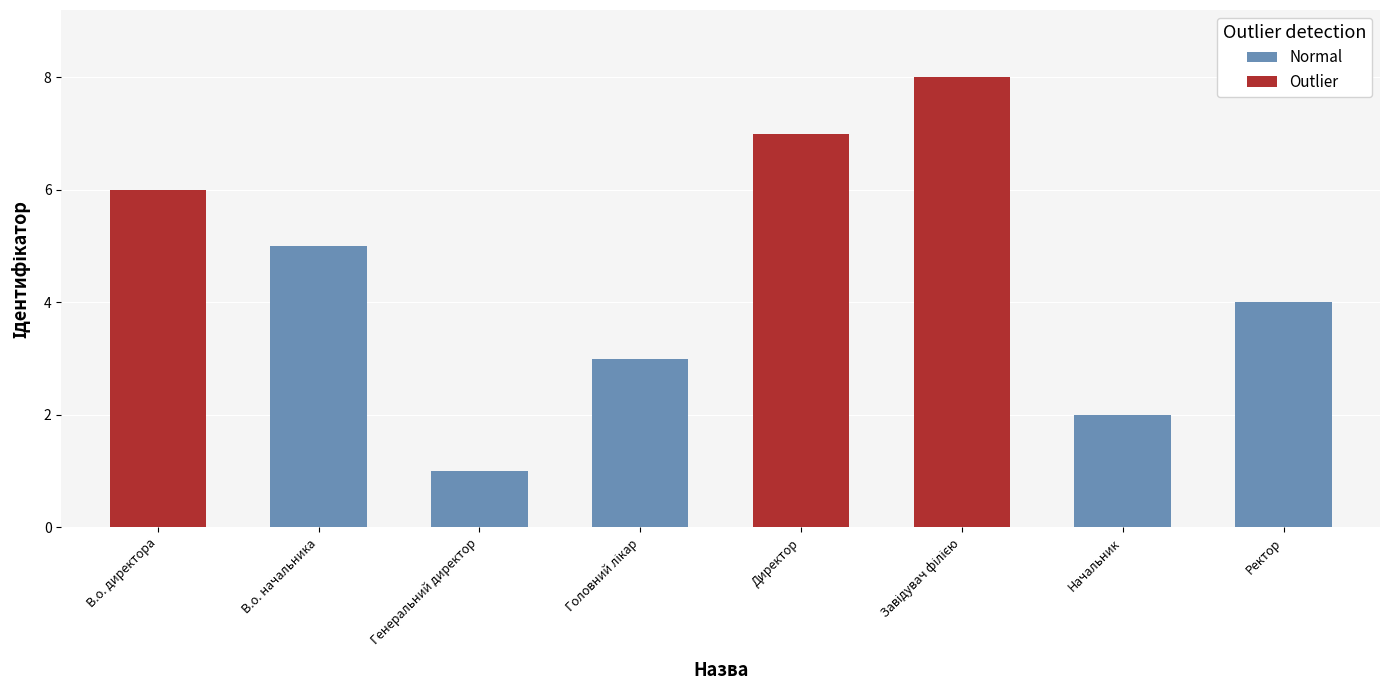

The value at Генеральний директор is 1. True or false?

True